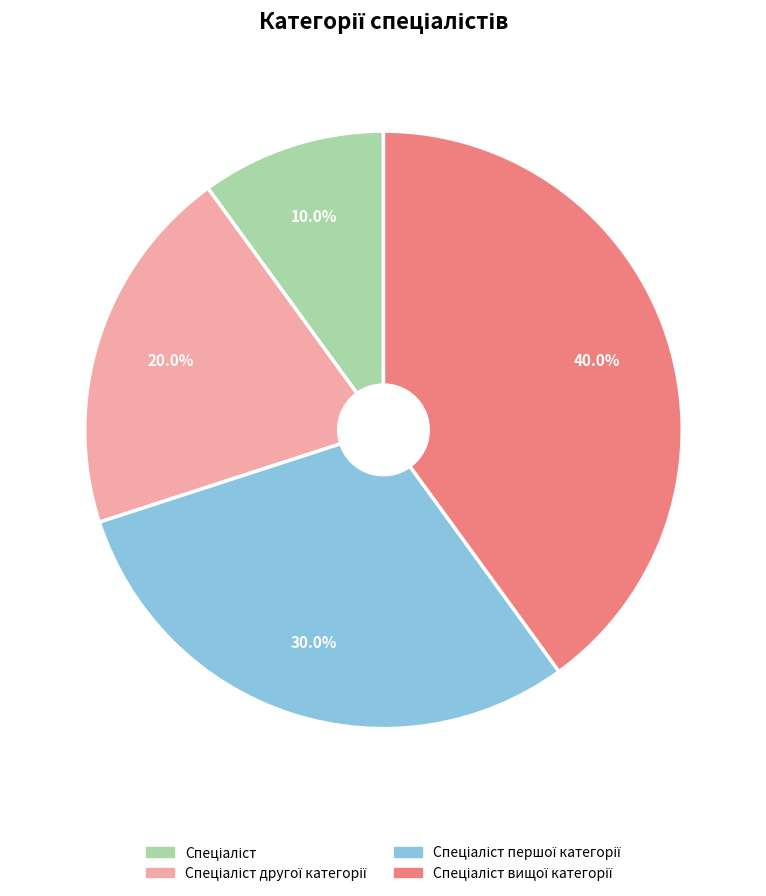

Is there any slice that represents more than half of the pie?

No